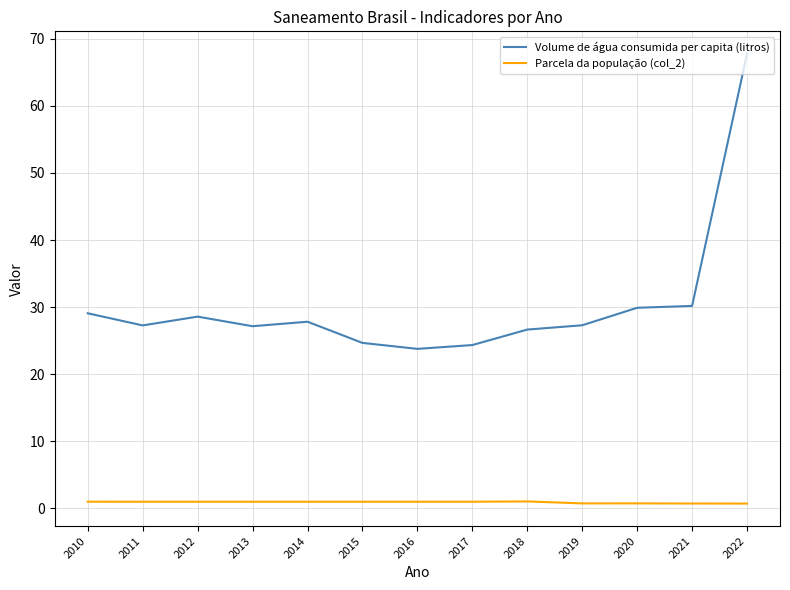

What is the maximum value shown in the chart?

67.8